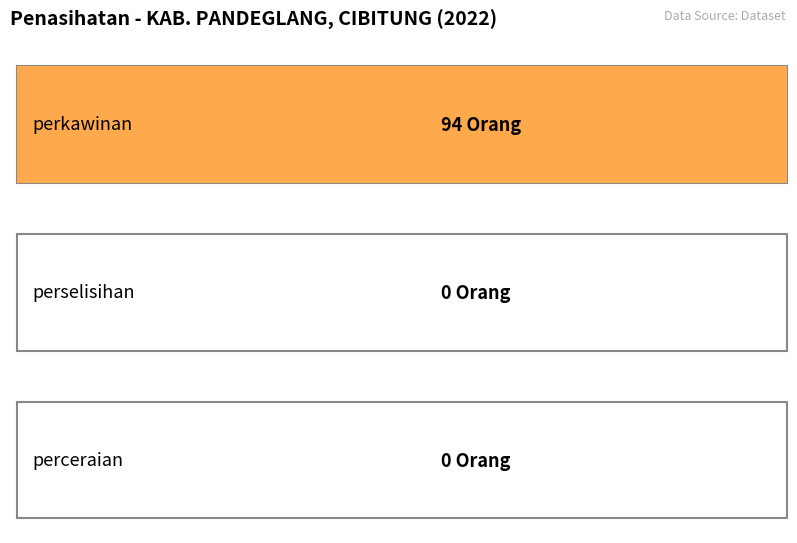

At which label is perkawinan closest to 47?

perkawinan